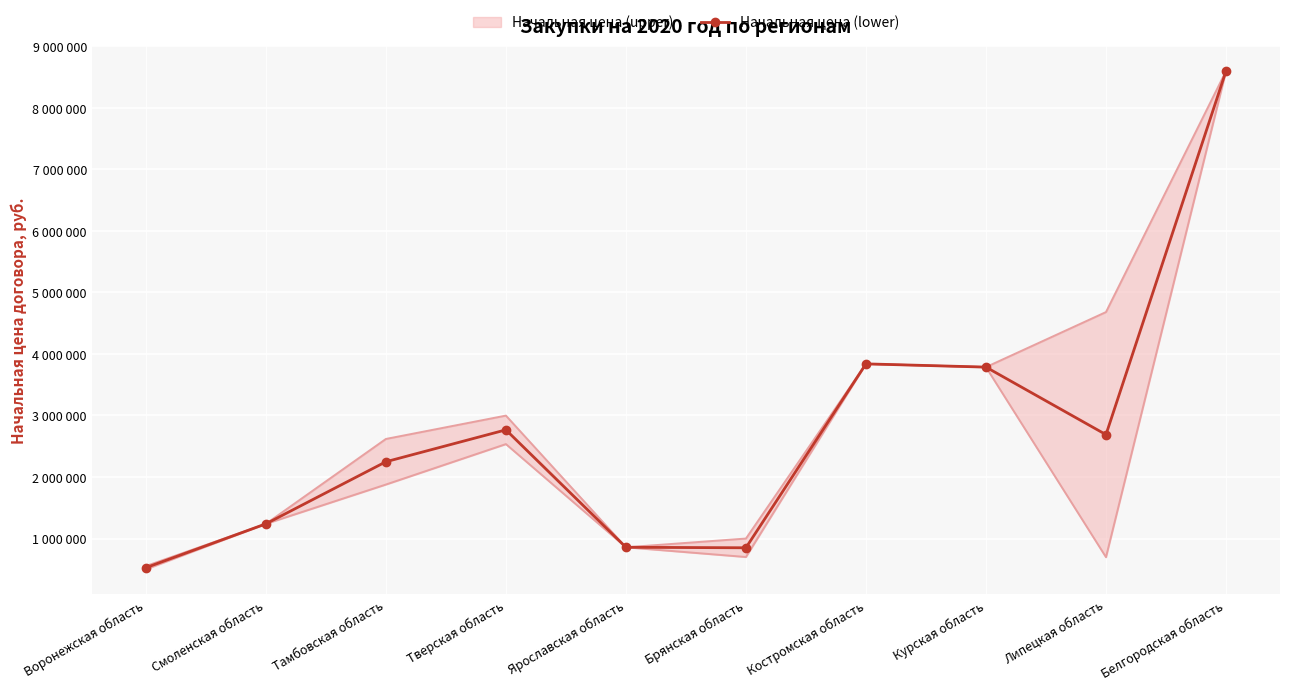

At which category does the data reach its first local valley?

Брянская область